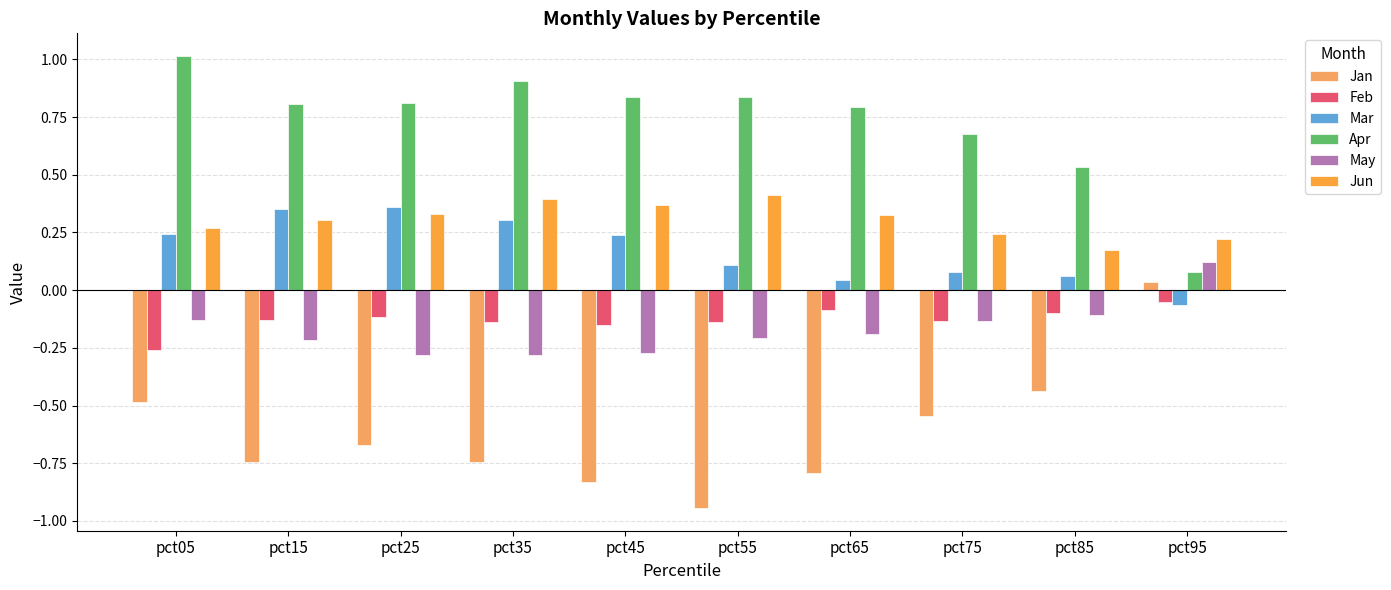

What is the average value of the Mar series?

0.2